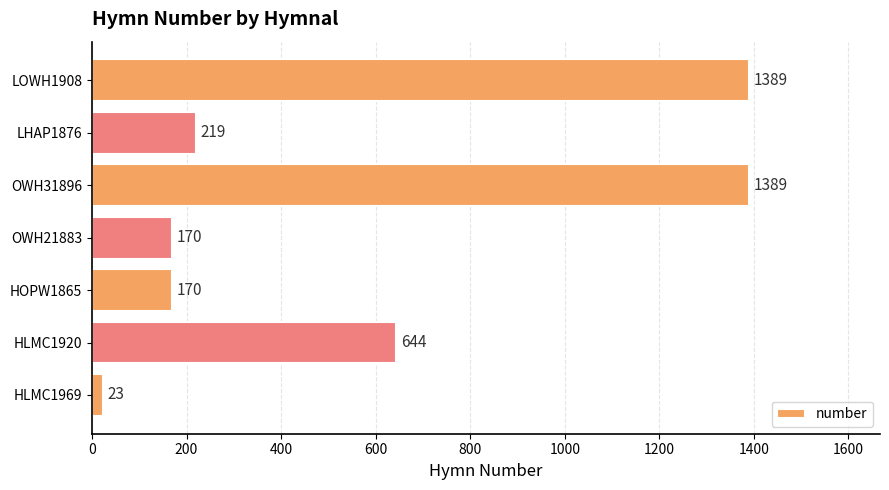

The chart shows a value of 644 at HLMC1920. True or false?

True